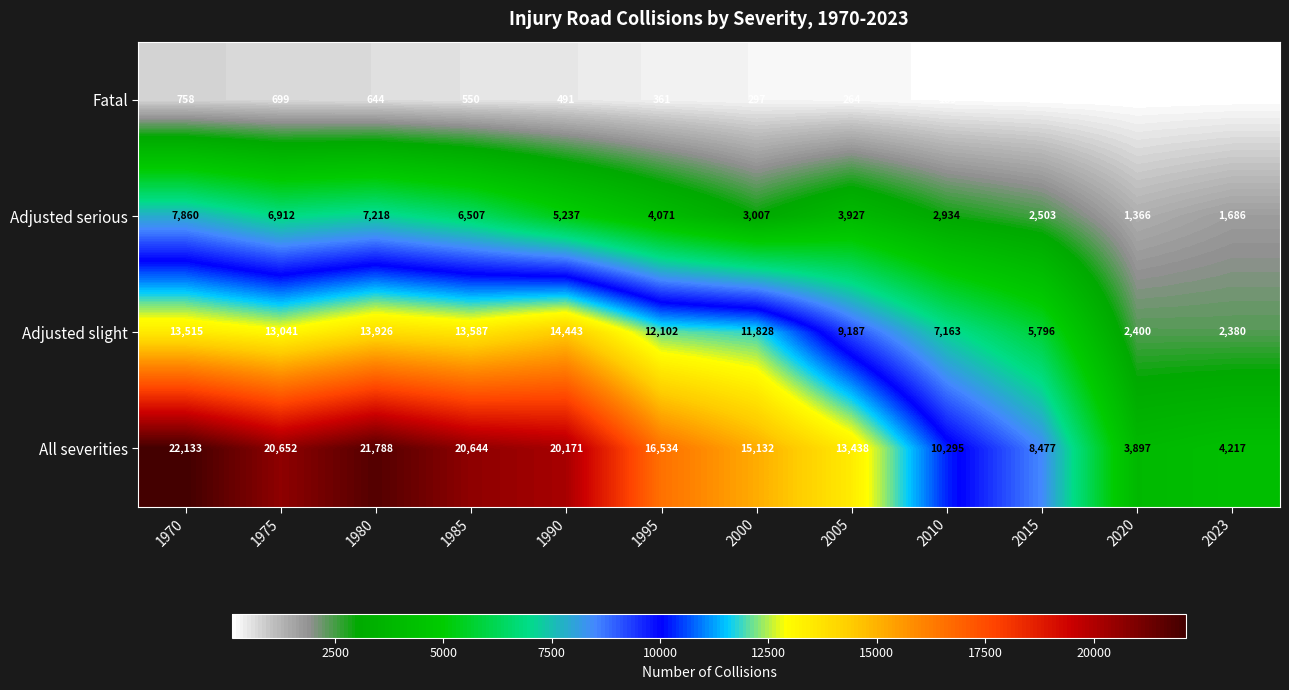

At 1985, list the series in order from largest to smallest.

All severities, Adjusted slight, Adjusted serious, Fatal